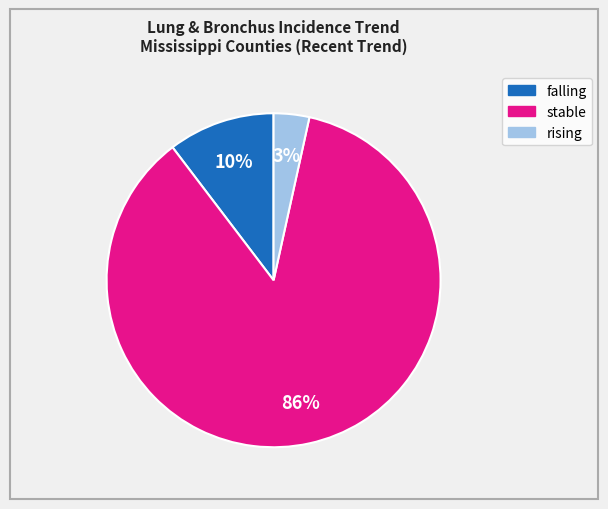

Which category has the smallest portion of the pie?

rising